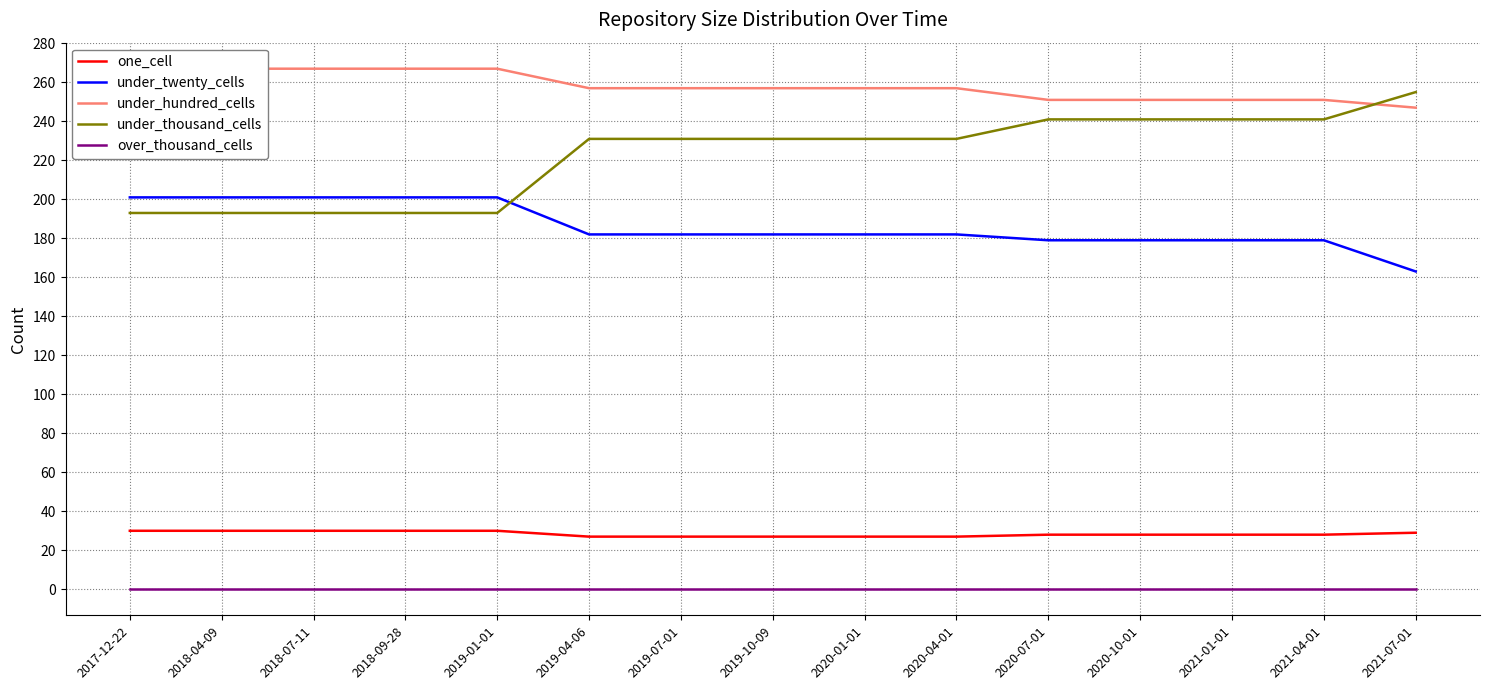

Does the chart have visible grid lines?

Yes